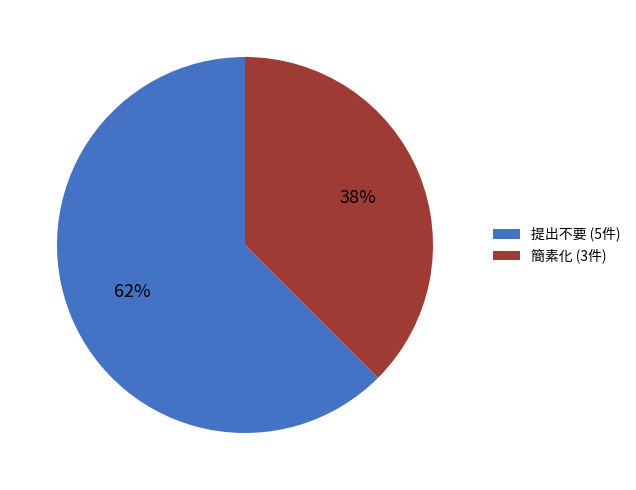

Which category accounts for the majority?

提出不要